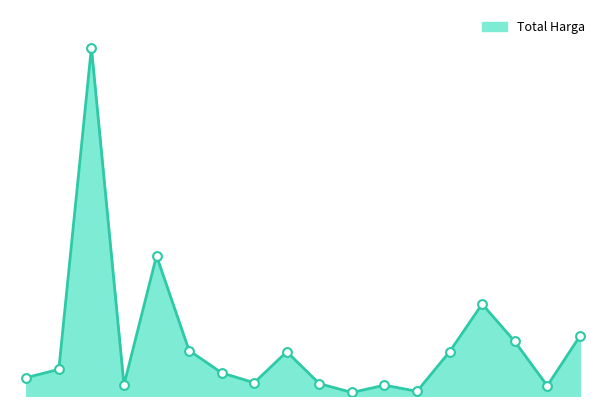

Is this an area chart (filled region under the line)?

Yes